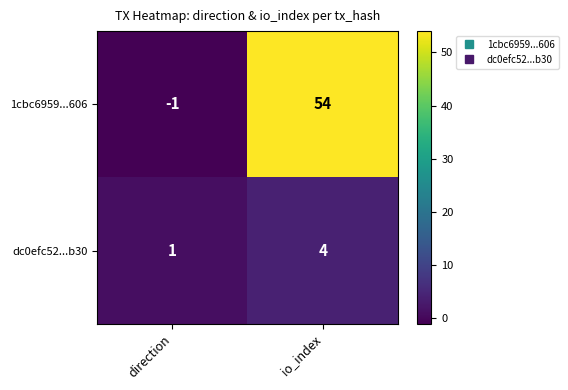

Which series changed the most between direction and io_index?

1cbc6959...606